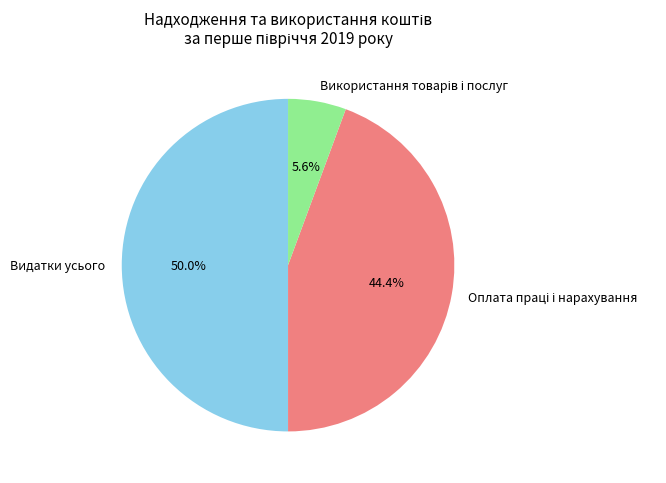

How many segments does this pie chart have?

3